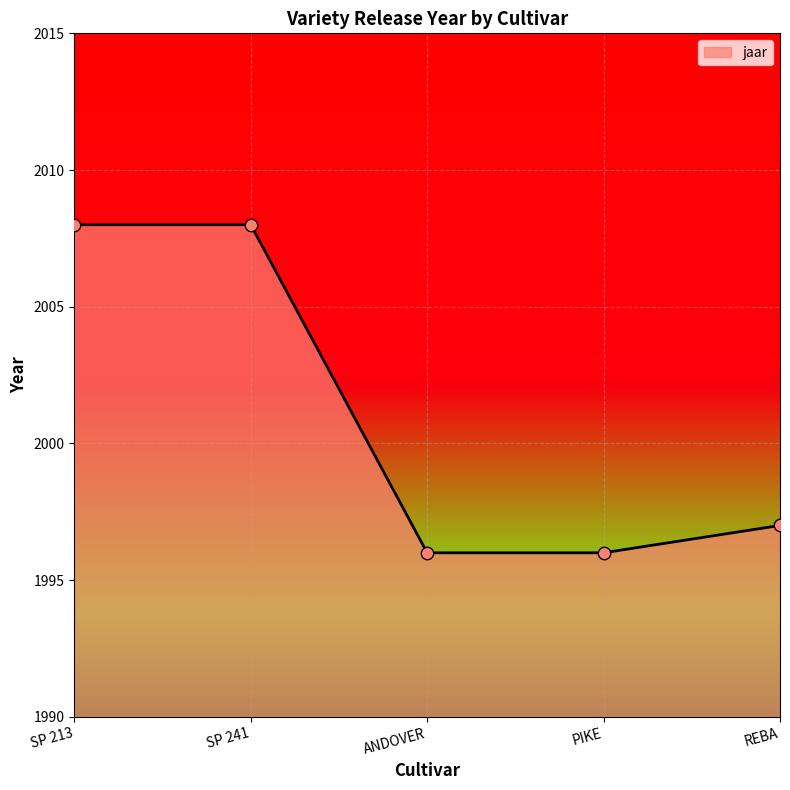

Between ANDOVER and SP 241, which is larger?

SP 241